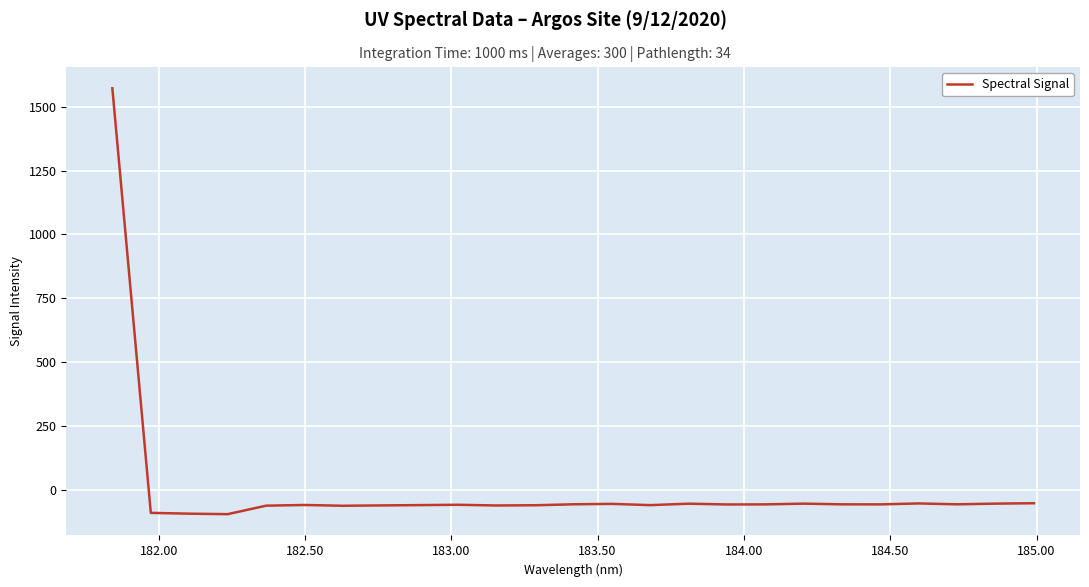

What is the maximum value shown in the chart?

1572.4